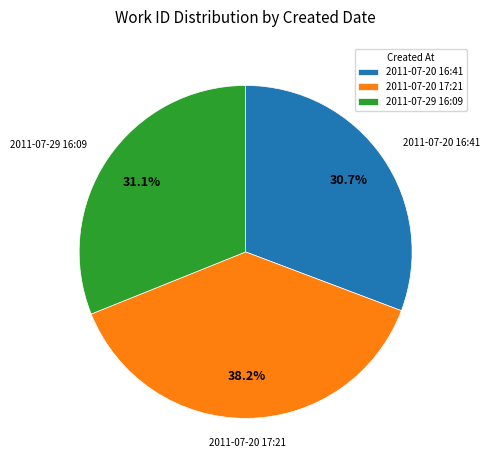

Approximately how many times larger is the value at 2011-07-29 16:09 compared to 2011-07-20 17:21?

0.8